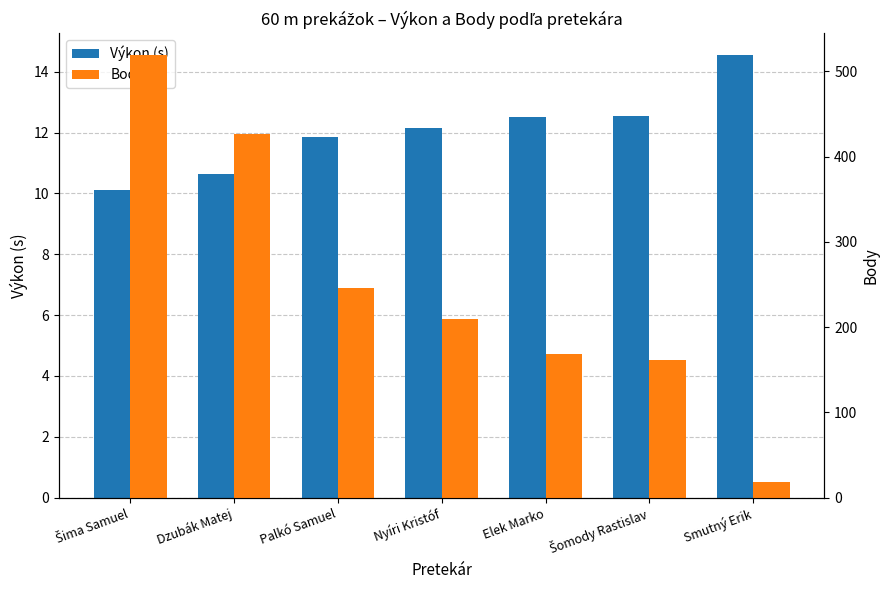

What is the difference between the maximum and minimum values in the Body series?

501.0